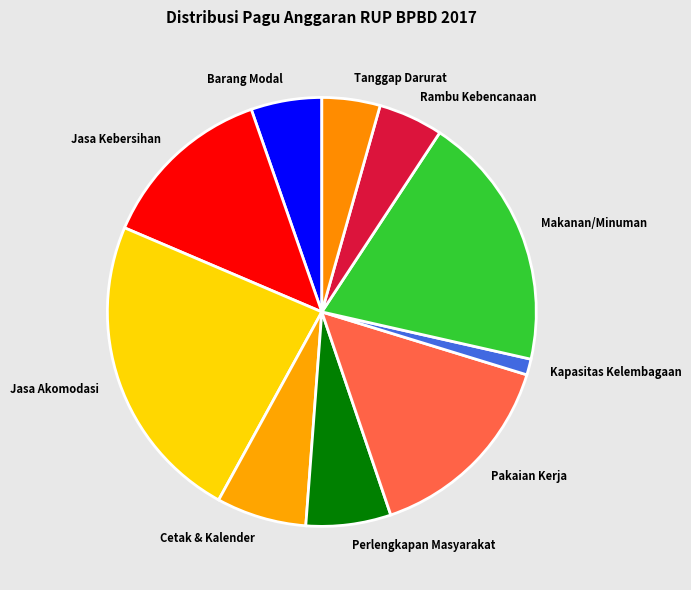

What is the smallest slice in the pie chart?

Kapasitas Kelembagaan